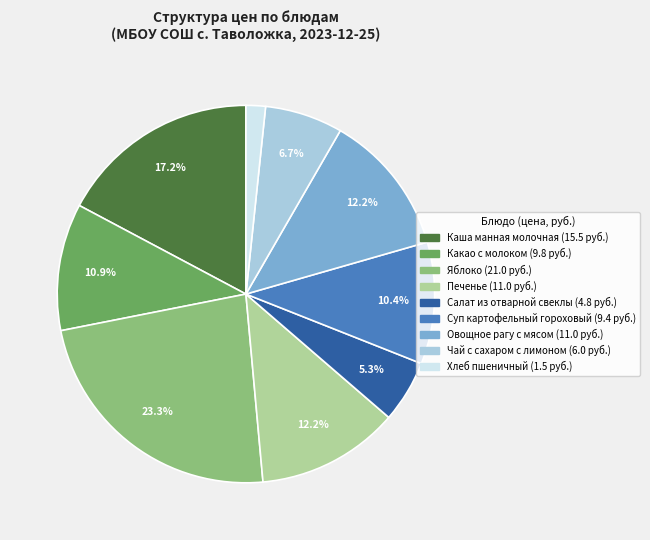

What is the smallest slice in the pie chart?

Хлеб пшеничный